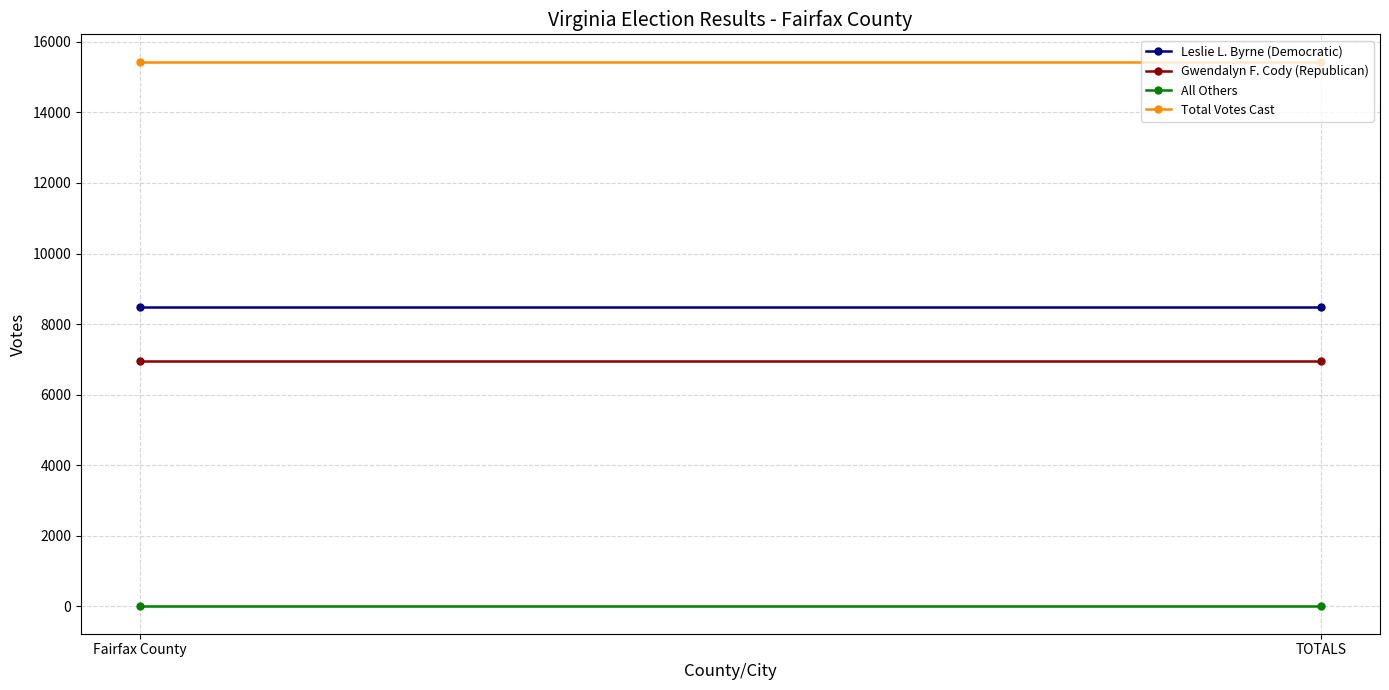

How many lines are shown in the chart?

4